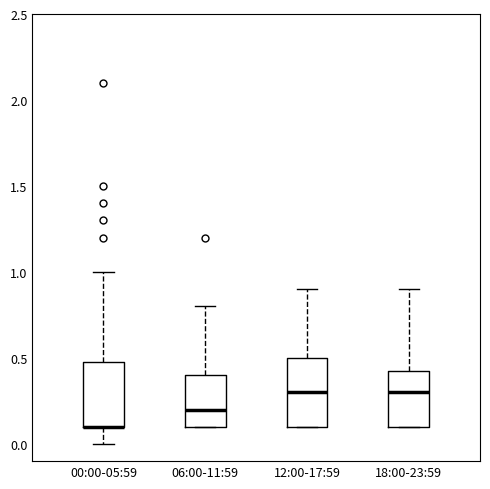

Where is the lower edge of the box for 00:00-05:59 on the y-axis? The values are not printed on the chart, so give them approximately, as read against the axis.

0.10